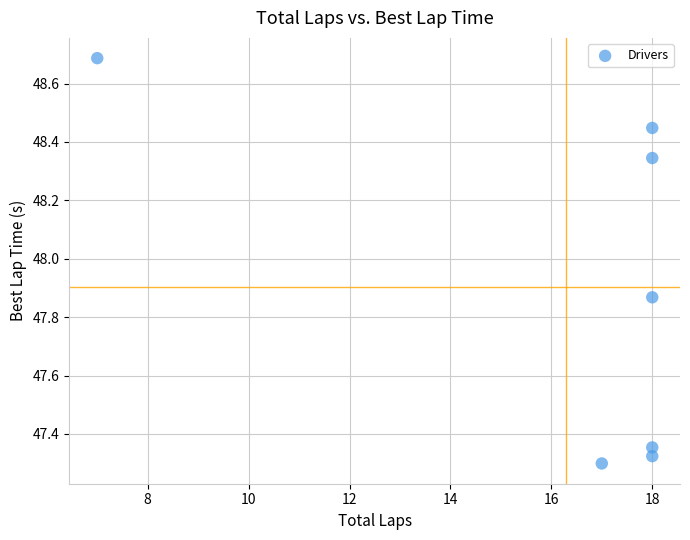

What is the range of Y values (max minus min)?

1.4